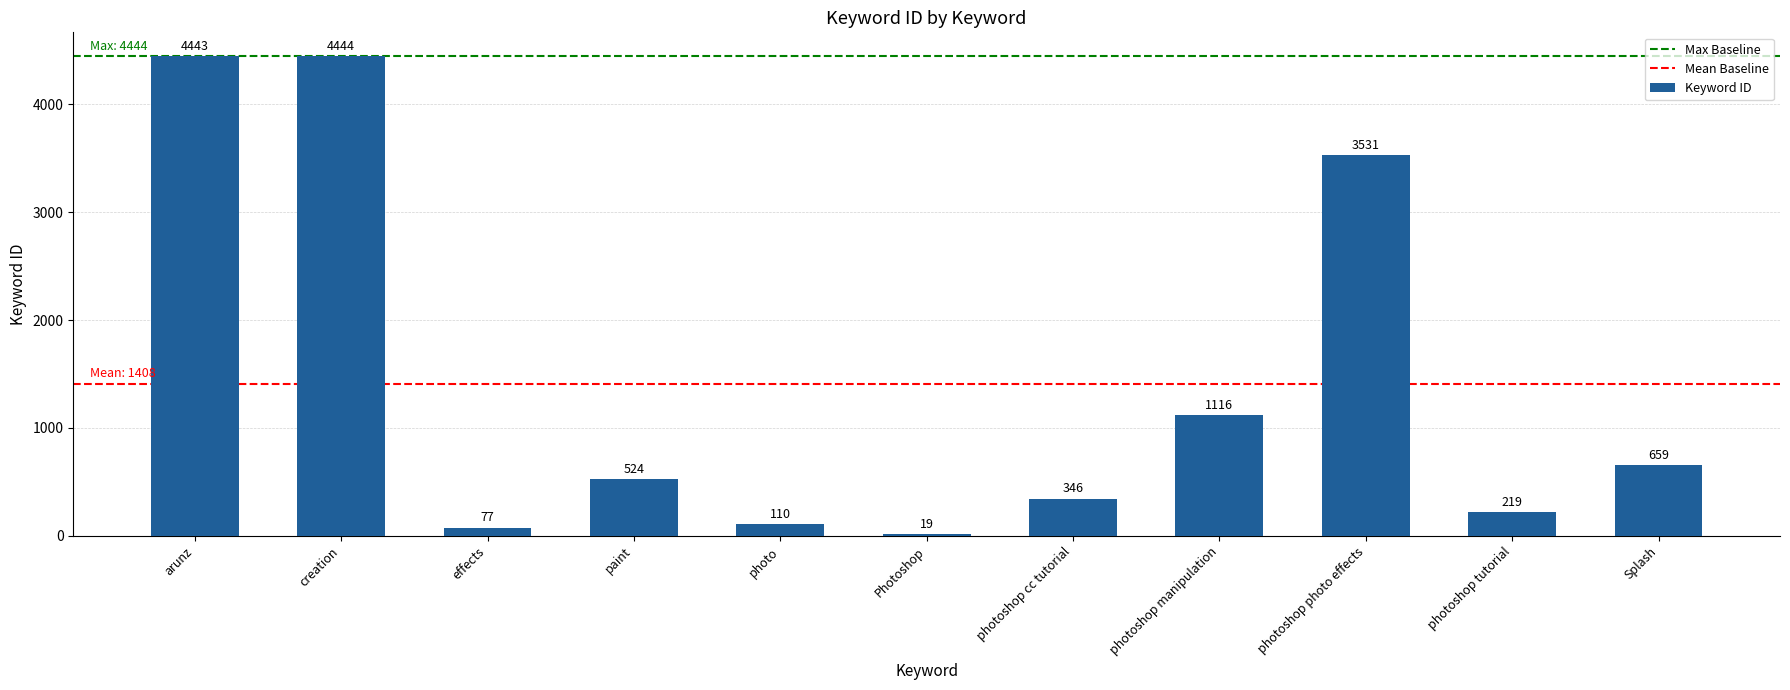

What is the smallest value displayed?

19